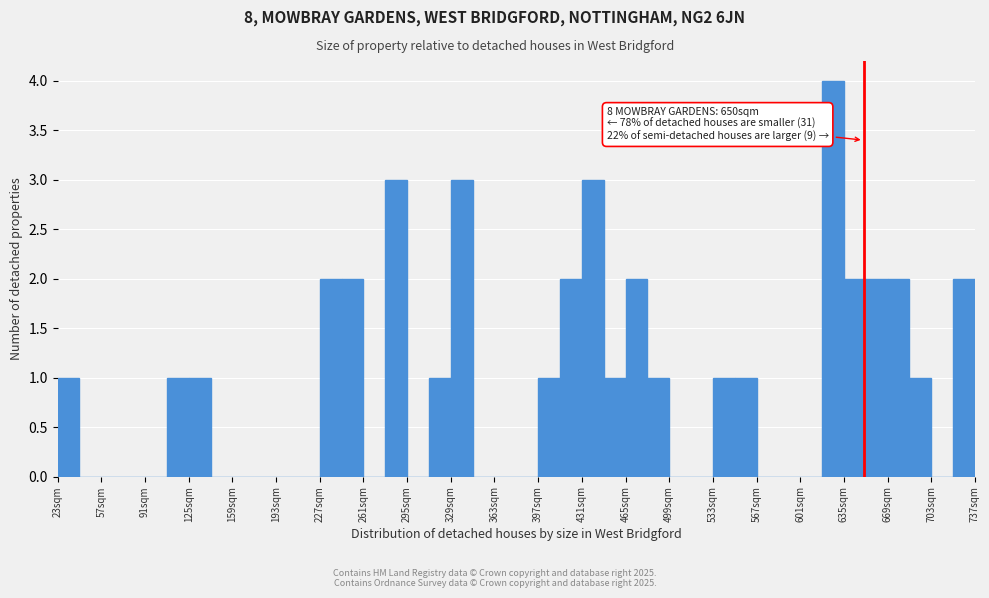

Around what value on the x-axis is the tallest bar? Give the approximate position of its centre, as read against the axis.

625